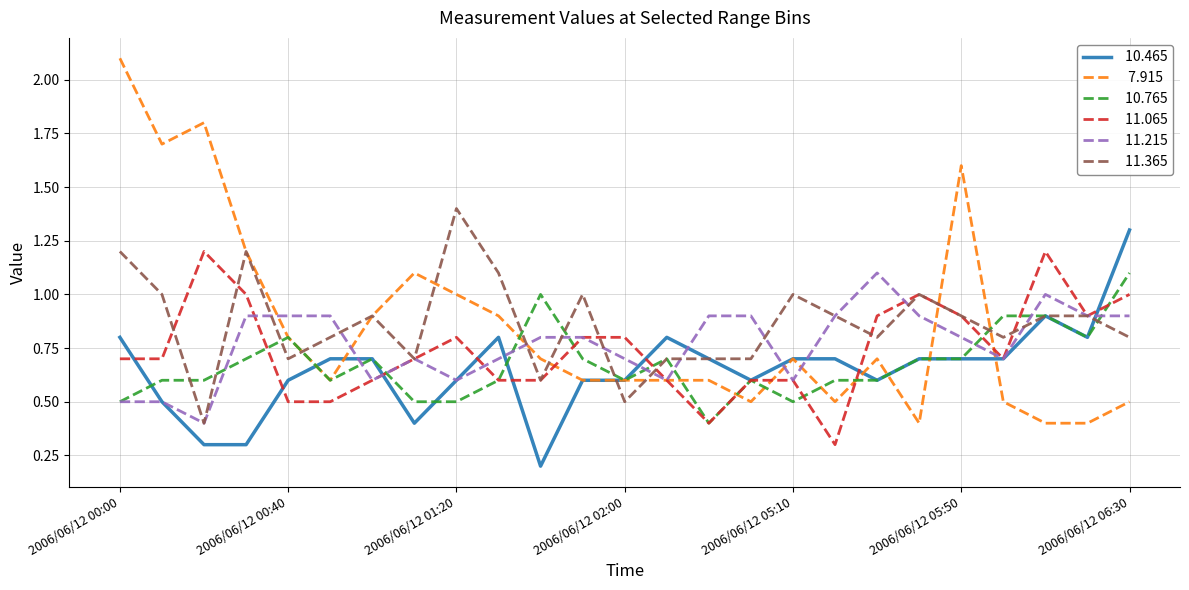

Reading right to left, transcribe all the data shown in this chart.

 10.465: 2006/06/12 06:30=1.3	2006/06/12 06:20=0.8	2006/06/12 06:10=0.9	2006/06/12 06:00=0.7	2006/06/12 05:50=0.7	2006/06/12 05:40=0.7	2006/06/12 05:30=0.6	2006/06/12 05:20=0.7	2006/06/12 05:10=0.7	2006/06/12 05:00=0.6	2006/06/12 04:50=0.7	2006/06/12 02:10=0.8	2006/06/12 02:00=0.6	2006/06/12 01:50=0.6	2006/06/12 01:40=0.2	2006/06/12 01:30=0.8	2006/06/12 01:20=0.6	2006/06/12 01:10=0.4	2006/06/12 01:00=0.7	2006/06/12 00:50=0.7	2006/06/12 00:40=0.6	2006/06/12 00:30=0.3	2006/06/12 00:20=0.3	2006/06/12 00:10=0.5	2006/06/12 00:00=0.8
  7.915: 2006/06/12 06:30=0.5	2006/06/12 06:20=0.4	2006/06/12 06:10=0.4	2006/06/12 06:00=0.5	2006/06/12 05:50=1.6	2006/06/12 05:40=0.4	2006/06/12 05:30=0.7	2006/06/12 05:20=0.5	2006/06/12 05:10=0.7	2006/06/12 05:00=0.5	2006/06/12 04:50=0.6	2006/06/12 02:10=0.6	2006/06/12 02:00=0.6	2006/06/12 01:50=0.6	2006/06/12 01:40=0.7	2006/06/12 01:30=0.9	2006/06/12 01:20=1.0	2006/06/12 01:10=1.1	2006/06/12 01:00=0.9	2006/06/12 00:50=0.6	2006/06/12 00:40=0.8	2006/06/12 00:30=1.2	2006/06/12 00:20=1.8	2006/06/12 00:10=1.7	2006/06/12 00:00=2.1
 10.765: 2006/06/12 06:30=1.1	2006/06/12 06:20=0.8	2006/06/12 06:10=0.9	2006/06/12 06:00=0.9	2006/06/12 05:50=0.7	2006/06/12 05:40=0.7	2006/06/12 05:30=0.6	2006/06/12 05:20=0.6	2006/06/12 05:10=0.5	2006/06/12 05:00=0.6	2006/06/12 04:50=0.4	2006/06/12 02:10=0.7	2006/06/12 02:00=0.6	2006/06/12 01:50=0.7	2006/06/12 01:40=1.0	2006/06/12 01:30=0.6	2006/06/12 01:20=0.5	2006/06/12 01:10=0.5	2006/06/12 01:00=0.7	2006/06/12 00:50=0.6	2006/06/12 00:40=0.8	2006/06/12 00:30=0.7	2006/06/12 00:20=0.6	2006/06/12 00:10=0.6	2006/06/12 00:00=0.5
 11.065: 2006/06/12 06:30=1.0	2006/06/12 06:20=0.9	2006/06/12 06:10=1.2	2006/06/12 06:00=0.7	2006/06/12 05:50=0.9	2006/06/12 05:40=1.0	2006/06/12 05:30=0.9	2006/06/12 05:20=0.3	2006/06/12 05:10=0.6	2006/06/12 05:00=0.6	2006/06/12 04:50=0.4	2006/06/12 02:10=0.6	2006/06/12 02:00=0.8	2006/06/12 01:50=0.8	2006/06/12 01:40=0.6	2006/06/12 01:30=0.6	2006/06/12 01:20=0.8	2006/06/12 01:10=0.7	2006/06/12 01:00=0.6	2006/06/12 00:50=0.5	2006/06/12 00:40=0.5	2006/06/12 00:30=1.0	2006/06/12 00:20=1.2	2006/06/12 00:10=0.7	2006/06/12 00:00=0.7
 11.215: 2006/06/12 06:30=0.9	2006/06/12 06:20=0.9	2006/06/12 06:10=1.0	2006/06/12 06:00=0.7	2006/06/12 05:50=0.8	2006/06/12 05:40=0.9	2006/06/12 05:30=1.1	2006/06/12 05:20=0.9	2006/06/12 05:10=0.6	2006/06/12 05:00=0.9	2006/06/12 04:50=0.9	2006/06/12 02:10=0.6	2006/06/12 02:00=0.7	2006/06/12 01:50=0.8	2006/06/12 01:40=0.8	2006/06/12 01:30=0.7	2006/06/12 01:20=0.6	2006/06/12 01:10=0.7	2006/06/12 01:00=0.6	2006/06/12 00:50=0.9	2006/06/12 00:40=0.9	2006/06/12 00:30=0.9	2006/06/12 00:20=0.4	2006/06/12 00:10=0.5	2006/06/12 00:00=0.5
 11.365: 2006/06/12 06:30=0.8	2006/06/12 06:20=0.9	2006/06/12 06:10=0.9	2006/06/12 06:00=0.8	2006/06/12 05:50=0.9	2006/06/12 05:40=1.0	2006/06/12 05:30=0.8	2006/06/12 05:20=0.9	2006/06/12 05:10=1.0	2006/06/12 05:00=0.7	2006/06/12 04:50=0.7	2006/06/12 02:10=0.7	2006/06/12 02:00=0.5	2006/06/12 01:50=1.0	2006/06/12 01:40=0.6	2006/06/12 01:30=1.1	2006/06/12 01:20=1.4	2006/06/12 01:10=0.7	2006/06/12 01:00=0.9	2006/06/12 00:50=0.8	2006/06/12 00:40=0.7	2006/06/12 00:30=1.2	2006/06/12 00:20=0.4	2006/06/12 00:10=1.0	2006/06/12 00:00=1.2